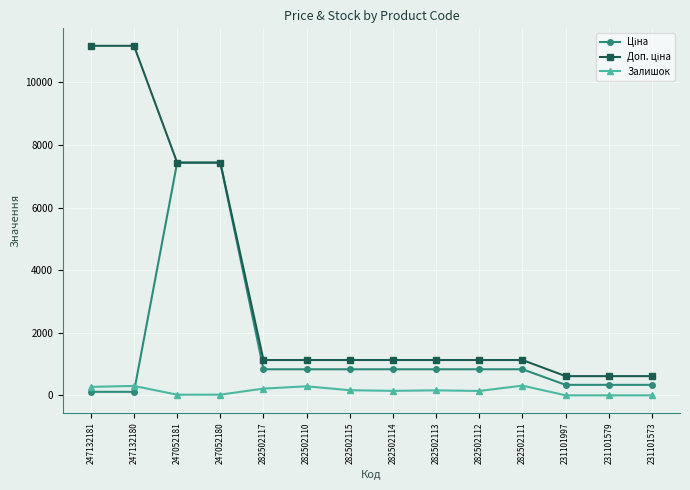

What is the value of the Залишок point at the 6th from the left?

288.0